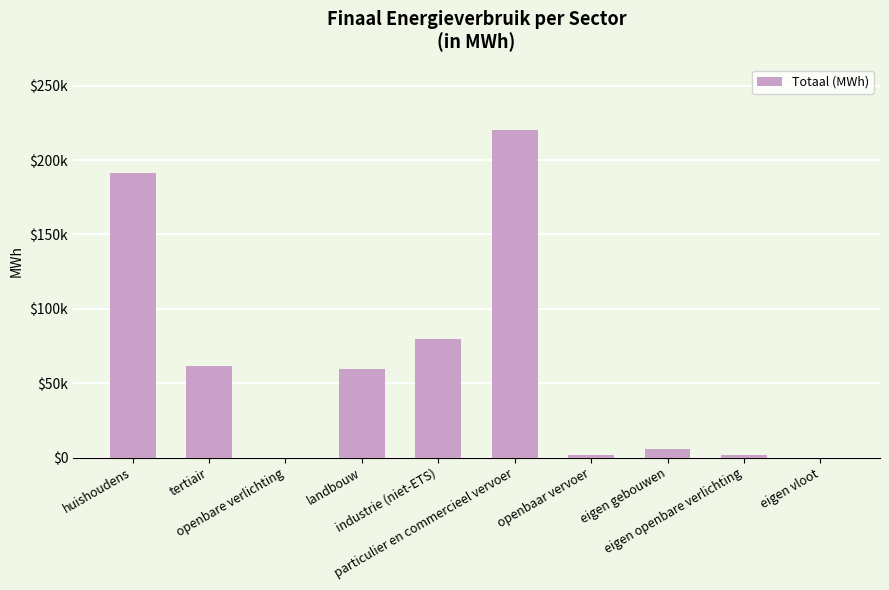

Reading left to right, transcribe all the data shown in this chart.

huishoudens=191599.2	tertiair=61655.2	openbare verlichting=0.0	landbouw=59280.6	industrie (niet-ETS)=79931.8	particulier en commercieel vervoer=220144.5	openbaar vervoer=1840.6	eigen gebouwen=5403.2	eigen openbare verlichting=1519.9	eigen vloot=0.0